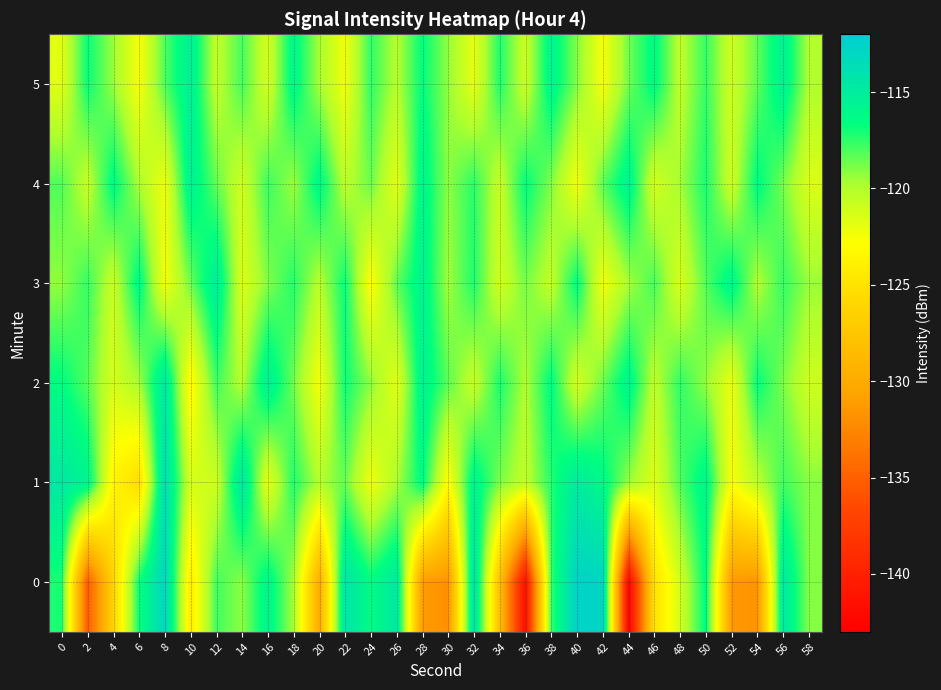

At which category is the sum across all series the highest?

56